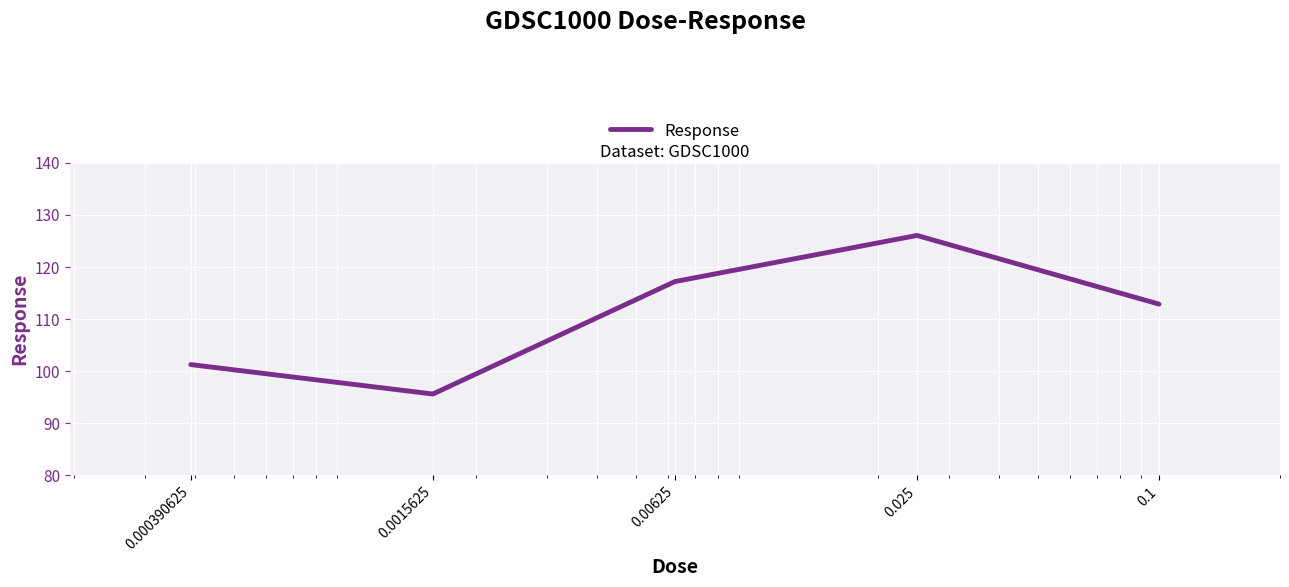

True or false: the data has more than 0 interior local peaks.

True